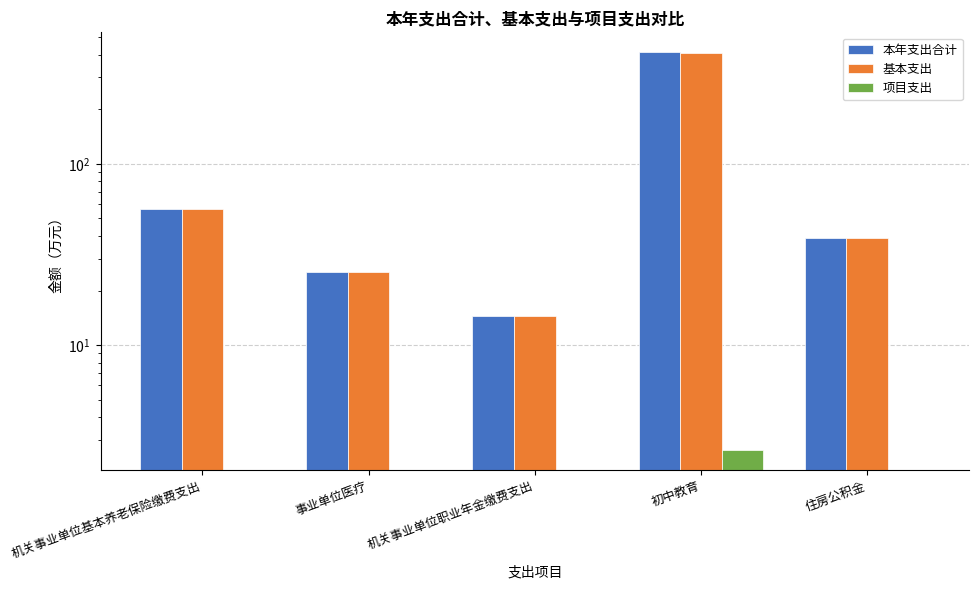

Reading right to left, extract all data points from this chart.

本年支出合计: 住房公积金=39.0	初中教育=413.4	机关事业单位职业年金缴费支出=14.5	事业单位医疗=25.2	机关事业单位基本养老保险缴费支出=56.5
基本支出: 住房公积金=39.0	初中教育=410.8	机关事业单位职业年金缴费支出=14.5	事业单位医疗=25.2	机关事业单位基本养老保险缴费支出=56.5
项目支出: 住房公积金=0.0	初中教育=2.6	机关事业单位职业年金缴费支出=0.0	事业单位医疗=0.0	机关事业单位基本养老保险缴费支出=0.0